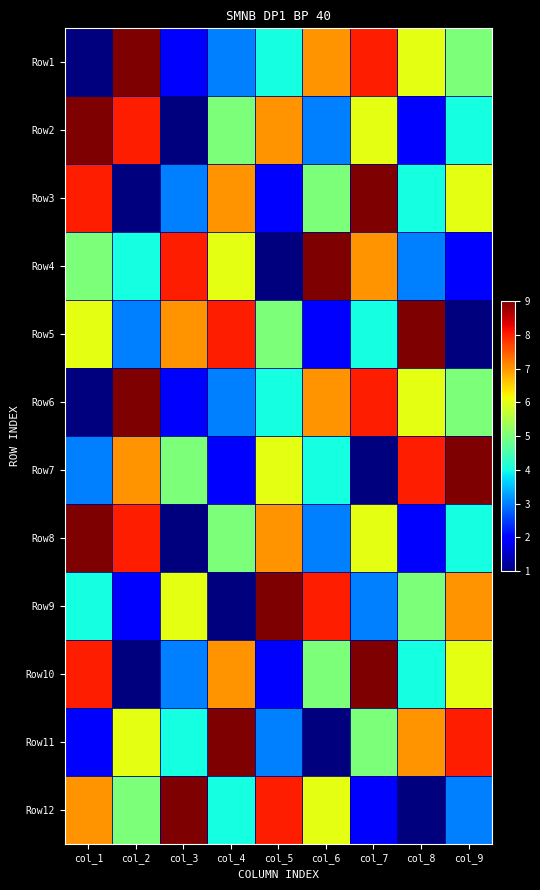

Which series has the largest range (max minus min)?

Row1